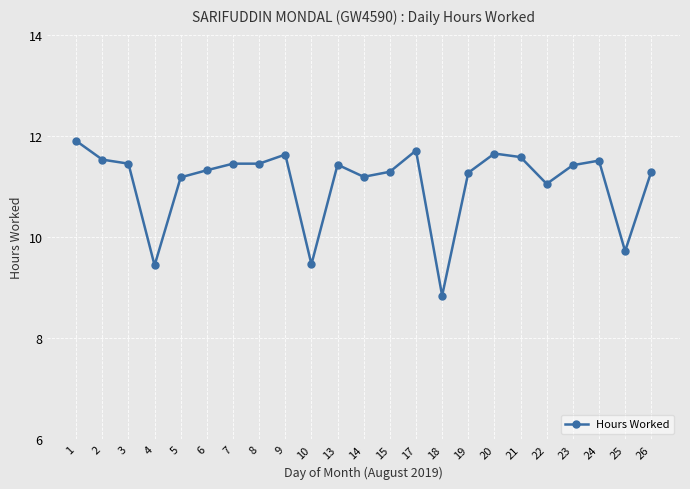

Is it true that the value at 25 is 9.7?

True